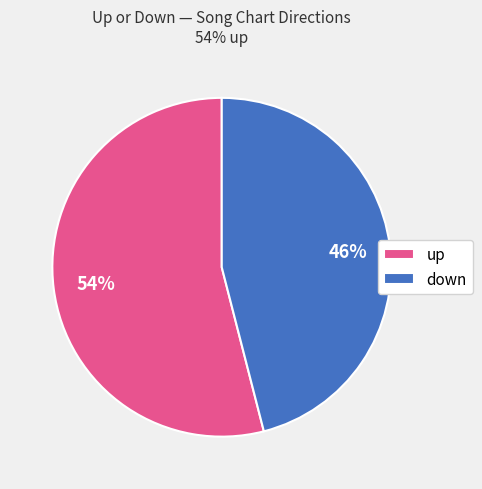

Is it true that down is 59% of the pie?

False